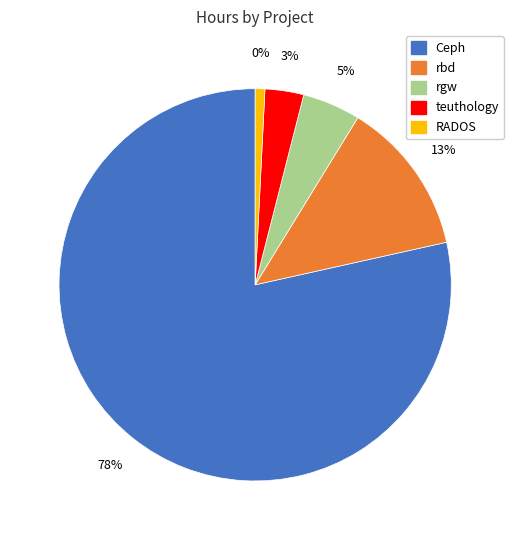

Rank the categories by value from lowest to highest.

RADOS, teuthology, rgw, rbd, Ceph